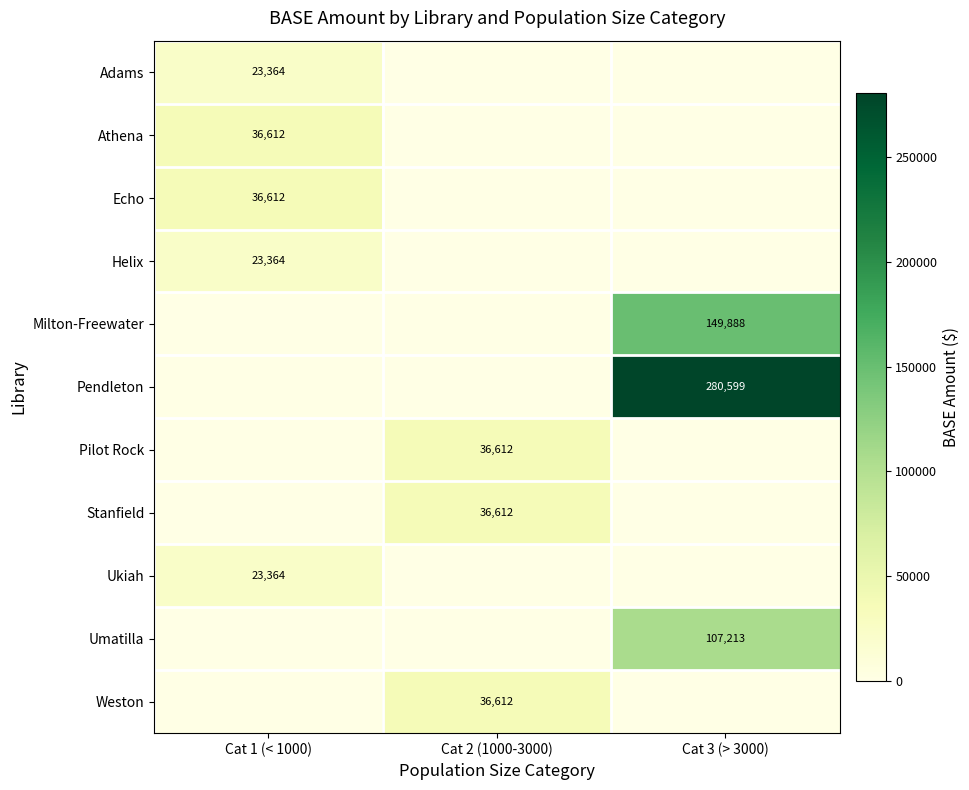

The Weston series shows 0.0 at Cat 1 (< 1000). True or false?

True